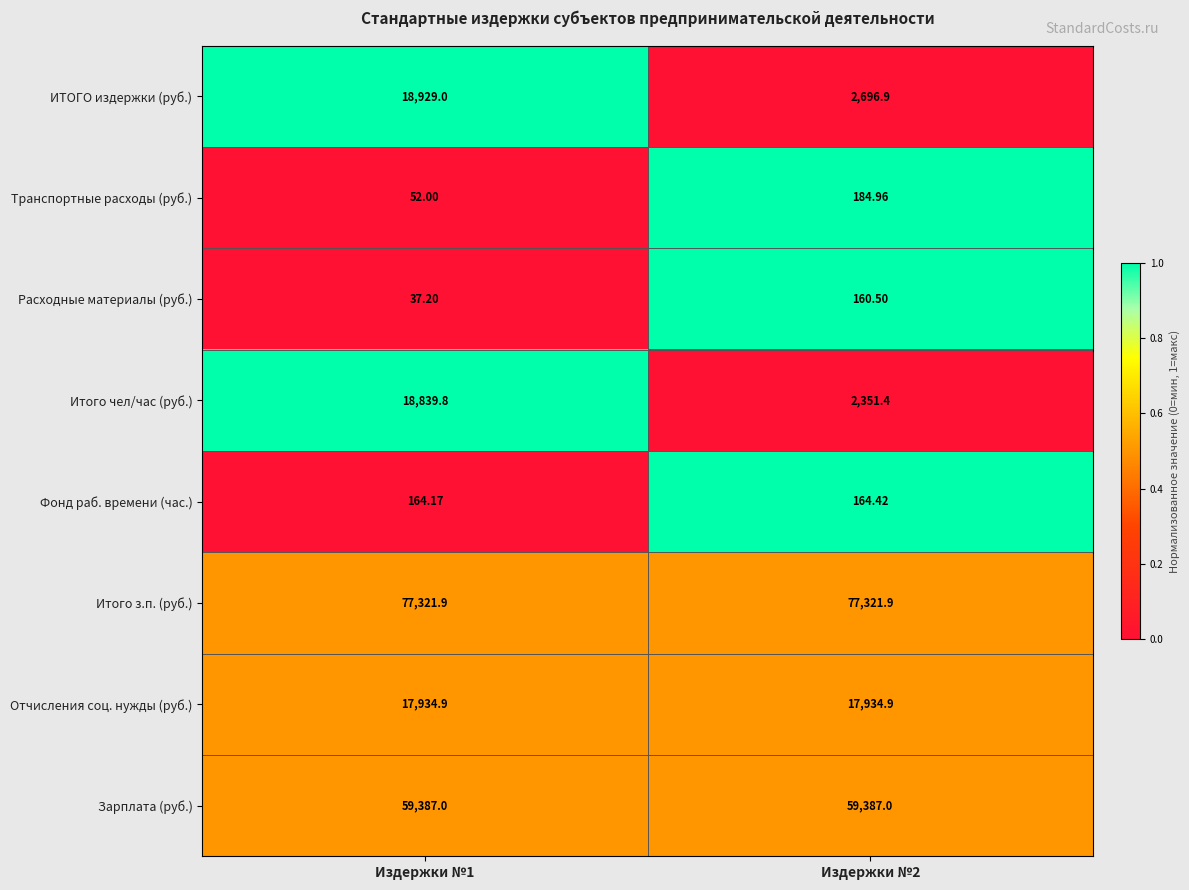

Is the value of Зарплата (руб.) at Издержки №1 greater than the value of ИТОГО издержки (руб.) at Издержки №1?

Yes